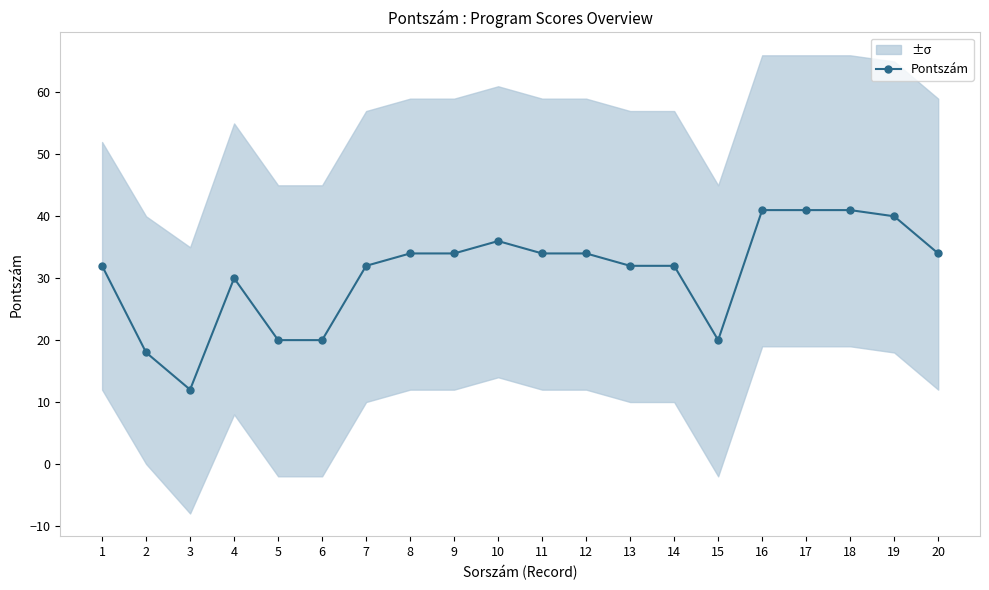

Where is the data nearest to the value 26?

4